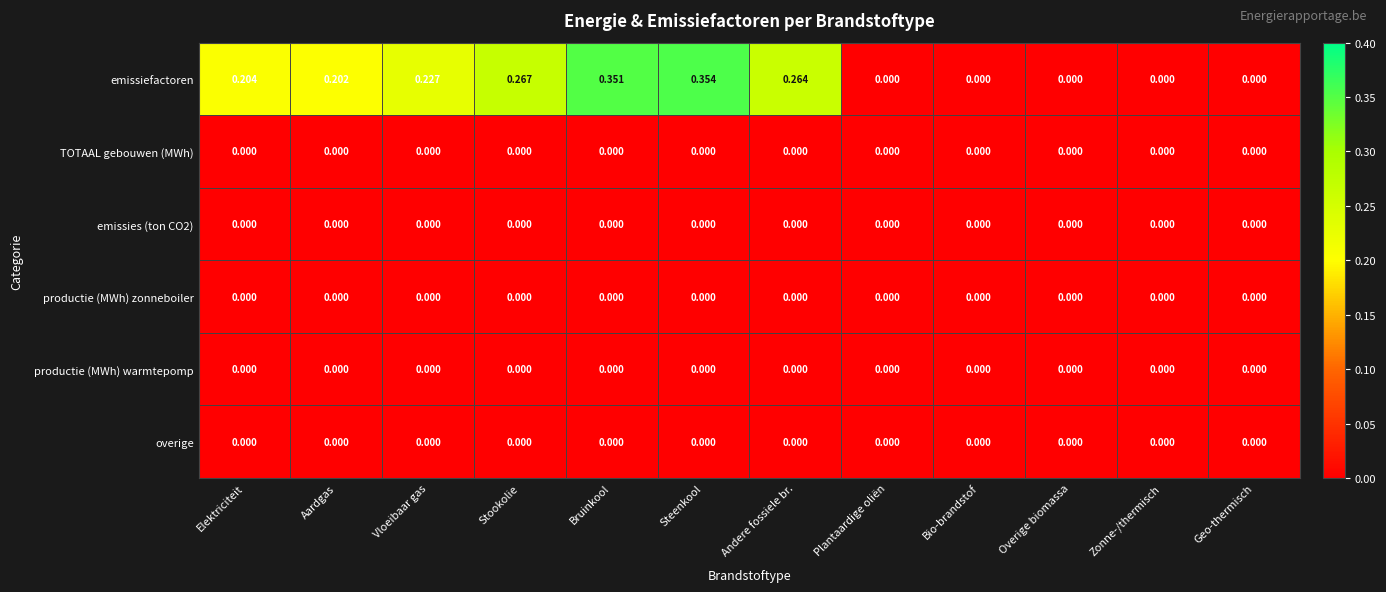

Between Steenkool and Plantaardige oliën, which series saw the biggest shift?

emissiefactoren